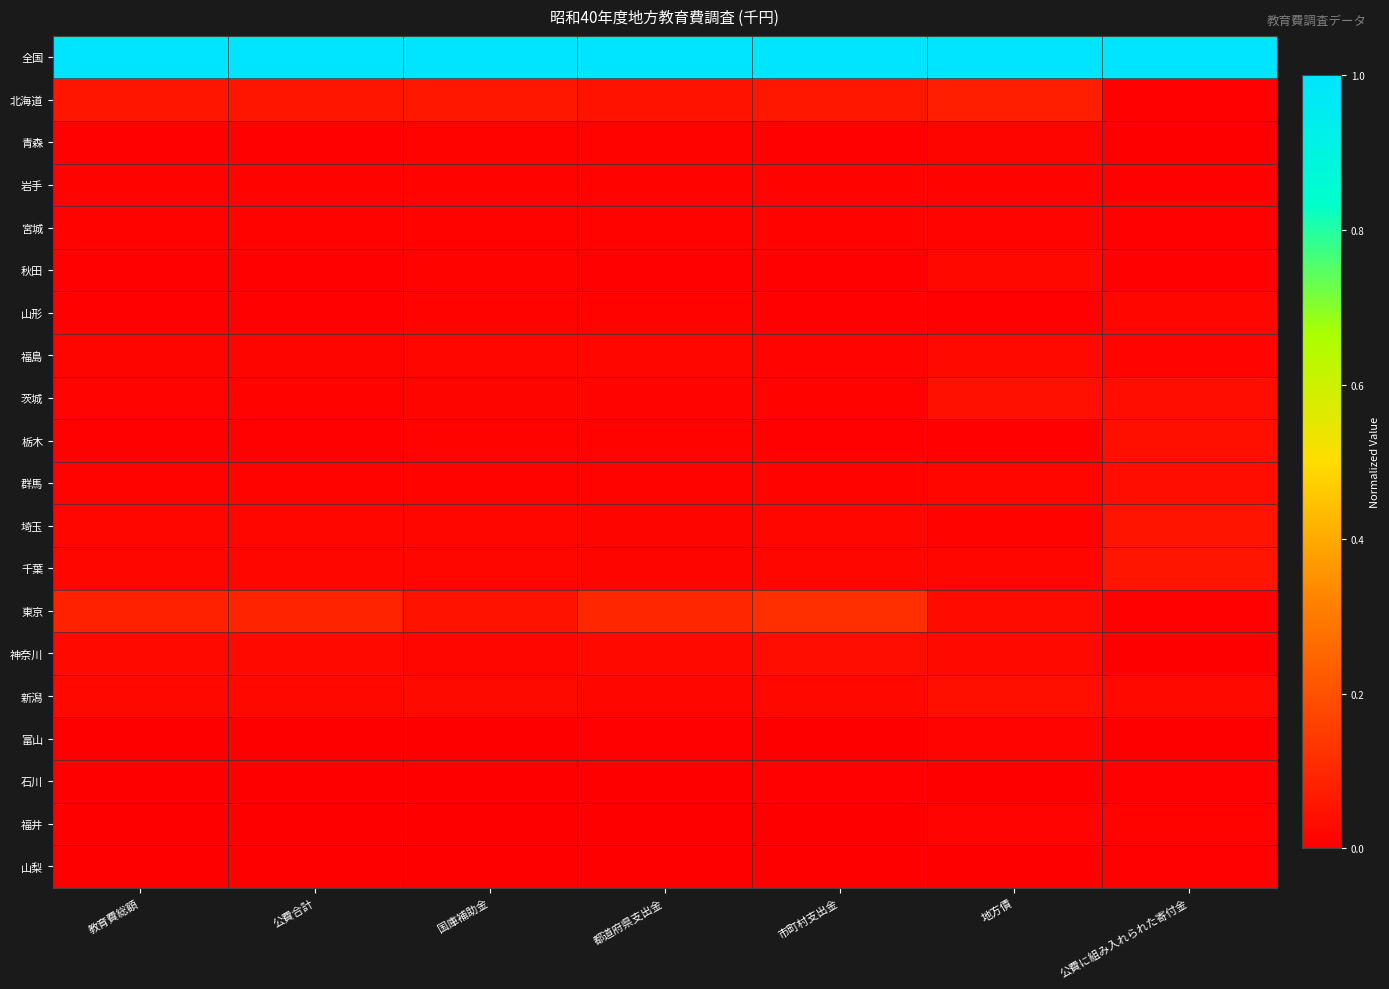

Reading right to left, what are all the values shown in this chart?

全国: 公費に組み入れられた寄付金=1.0	地方債=1.0	市町村支出金=1.0	都道府県支出金=1.0	国庫補助金=1.0	公費合計=1.0	教育費総額=1.0
北海道: 公費に組み入れられた寄付金=0.0	地方債=0.1	市町村支出金=0.1	都道府県支出金=0.0	国庫補助金=0.1	公費合計=0.1	教育費総額=0.1
青森: 公費に組み入れられた寄付金=0.0	地方債=0.0	市町村支出金=0.0	都道府県支出金=0.0	国庫補助金=0.0	公費合計=0.0	教育費総額=0.0
岩手: 公費に組み入れられた寄付金=0.0	地方債=0.0	市町村支出金=0.0	都道府県支出金=0.0	国庫補助金=0.0	公費合計=0.0	教育費総額=0.0
宮城: 公費に組み入れられた寄付金=0.0	地方債=0.0	市町村支出金=0.0	都道府県支出金=0.0	国庫補助金=0.0	公費合計=0.0	教育費総額=0.0
秋田: 公費に組み入れられた寄付金=0.0	地方債=0.0	市町村支出金=0.0	都道府県支出金=0.0	国庫補助金=0.0	公費合計=0.0	教育費総額=0.0
山形: 公費に組み入れられた寄付金=0.0	地方債=0.0	市町村支出金=0.0	都道府県支出金=0.0	国庫補助金=0.0	公費合計=0.0	教育費総額=0.0
福島: 公費に組み入れられた寄付金=0.0	地方債=0.0	市町村支出金=0.0	都道府県支出金=0.0	国庫補助金=0.0	公費合計=0.0	教育費総額=0.0
茨城: 公費に組み入れられた寄付金=0.0	地方債=0.0	市町村支出金=0.0	都道府県支出金=0.0	国庫補助金=0.0	公費合計=0.0	教育費総額=0.0
栃木: 公費に組み入れられた寄付金=0.0	地方債=0.0	市町村支出金=0.0	都道府県支出金=0.0	国庫補助金=0.0	公費合計=0.0	教育費総額=0.0
群馬: 公費に組み入れられた寄付金=0.0	地方債=0.0	市町村支出金=0.0	都道府県支出金=0.0	国庫補助金=0.0	公費合計=0.0	教育費総額=0.0
埼玉: 公費に組み入れられた寄付金=0.1	地方債=0.0	市町村支出金=0.0	都道府県支出金=0.0	国庫補助金=0.0	公費合計=0.0	教育費総額=0.0
千葉: 公費に組み入れられた寄付金=0.1	地方債=0.0	市町村支出金=0.0	都道府県支出金=0.0	国庫補助金=0.0	公費合計=0.0	教育費総額=0.0
東京: 公費に組み入れられた寄付金=0.0	地方債=0.0	市町村支出金=0.1	都道府県支出金=0.1	国庫補助金=0.0	公費合計=0.1	教育費総額=0.1
神奈川: 公費に組み入れられた寄付金=0.0	地方債=0.0	市町村支出金=0.0	都道府県支出金=0.0	国庫補助金=0.0	公費合計=0.0	教育費総額=0.0
新潟: 公費に組み入れられた寄付金=0.0	地方債=0.0	市町村支出金=0.0	都道府県支出金=0.0	国庫補助金=0.0	公費合計=0.0	教育費総額=0.0
富山: 公費に組み入れられた寄付金=0.0	地方債=0.0	市町村支出金=0.0	都道府県支出金=0.0	国庫補助金=0.0	公費合計=0.0	教育費総額=0.0
石川: 公費に組み入れられた寄付金=0.0	地方債=0.0	市町村支出金=0.0	都道府県支出金=0.0	国庫補助金=0.0	公費合計=0.0	教育費総額=0.0
福井: 公費に組み入れられた寄付金=0.0	地方債=0.0	市町村支出金=0.0	都道府県支出金=0.0	国庫補助金=0.0	公費合計=0.0	教育費総額=0.0
山梨: 公費に組み入れられた寄付金=0.0	地方債=0.0	市町村支出金=0.0	都道府県支出金=0.0	国庫補助金=0.0	公費合計=0.0	教育費総額=0.0